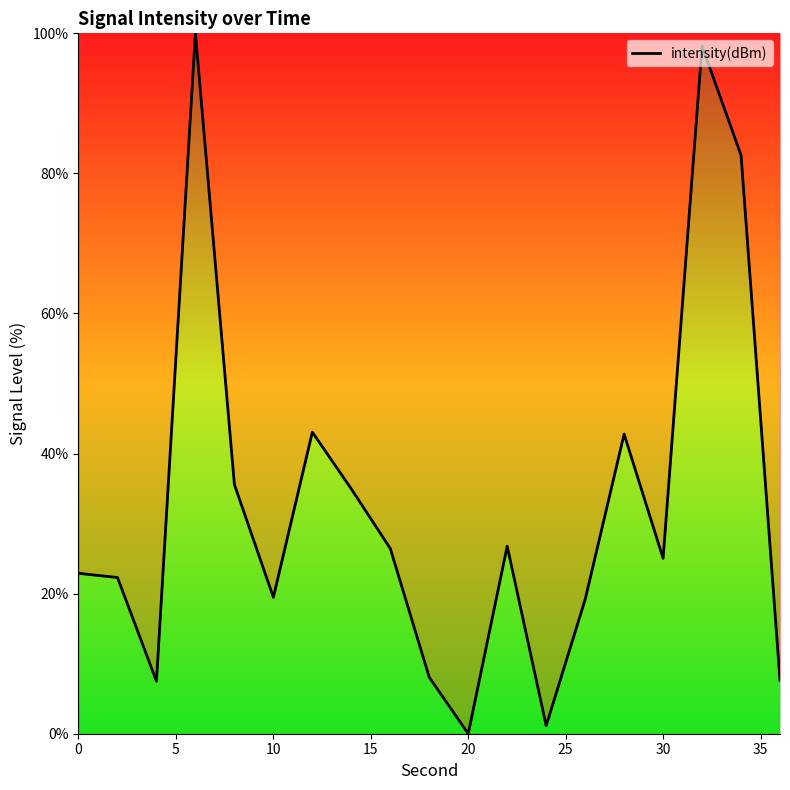

What is the difference between the maximum and minimum values?

100.0